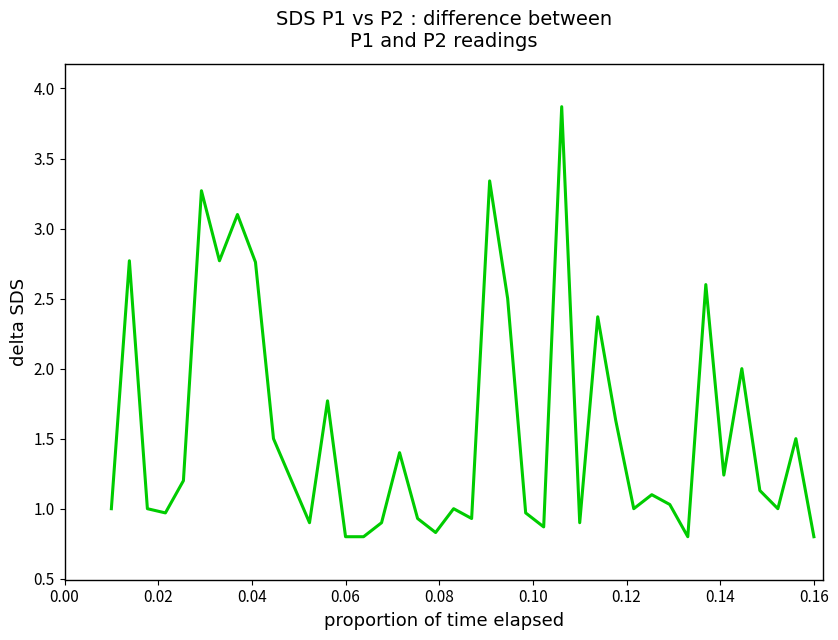

What is the smallest value displayed?

0.8